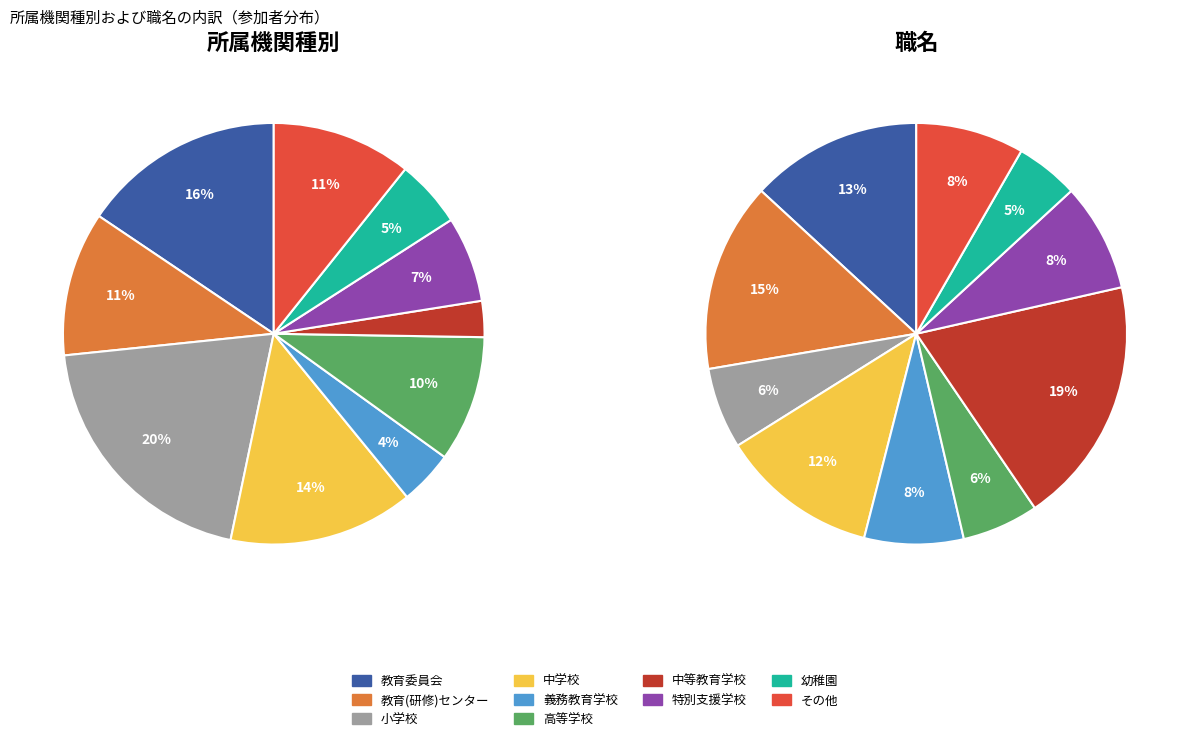

Between 小学校 and 教育(研修)センター, which is larger?

小学校